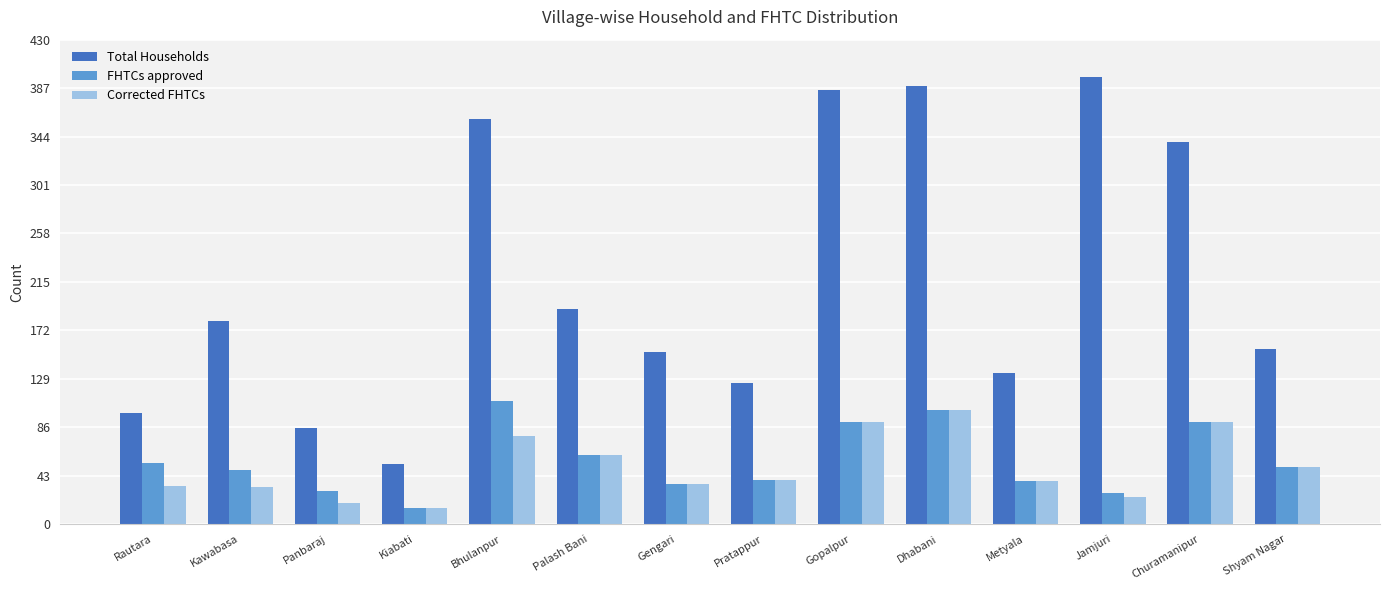

At which label does Total Households reach its minimum?

Kiabati